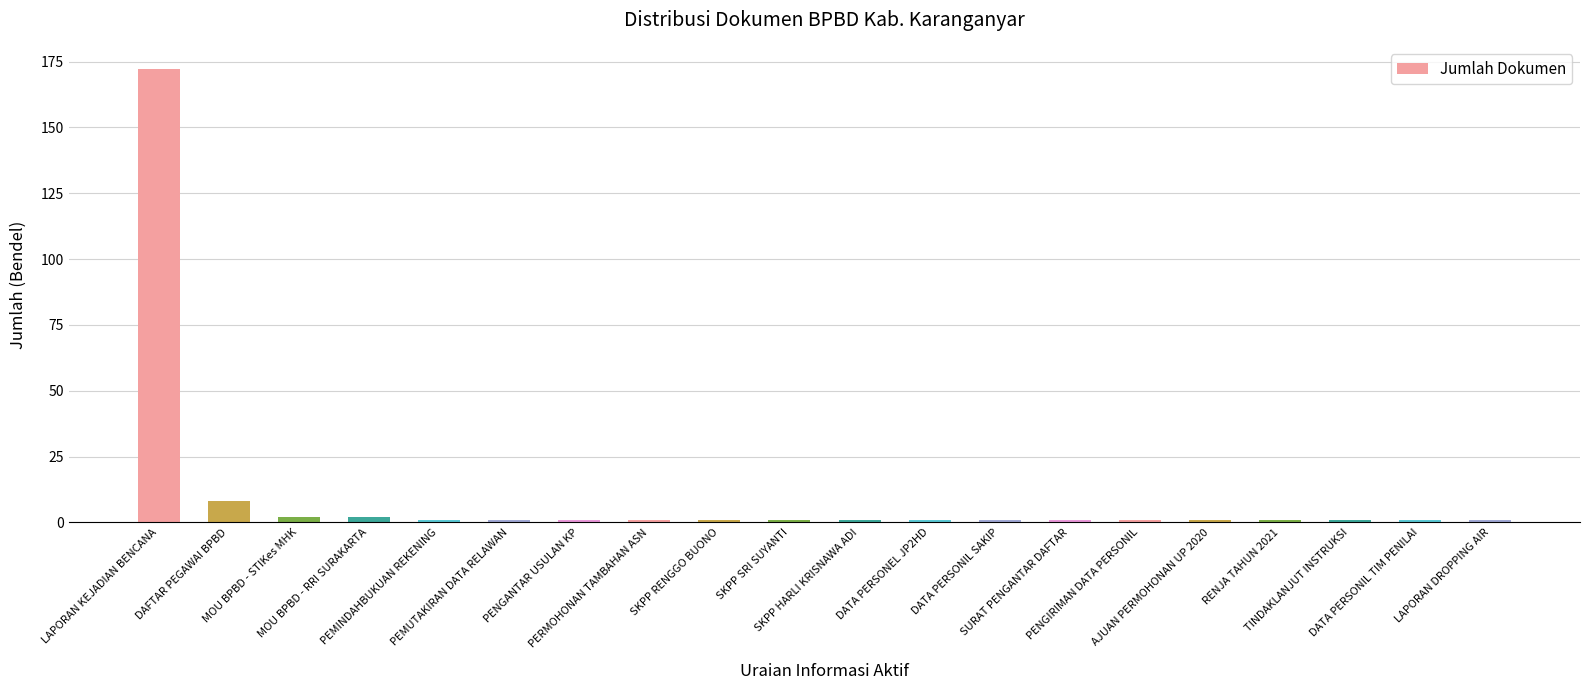

Which category has the highest value across all series?

LAPORAN KEJADIAN BENCANA